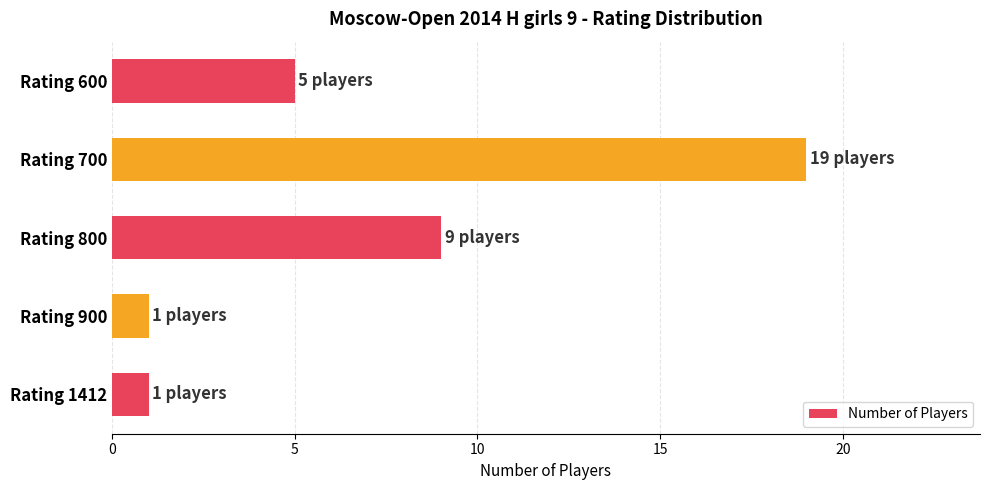

What is the minimum value shown in the chart?

1